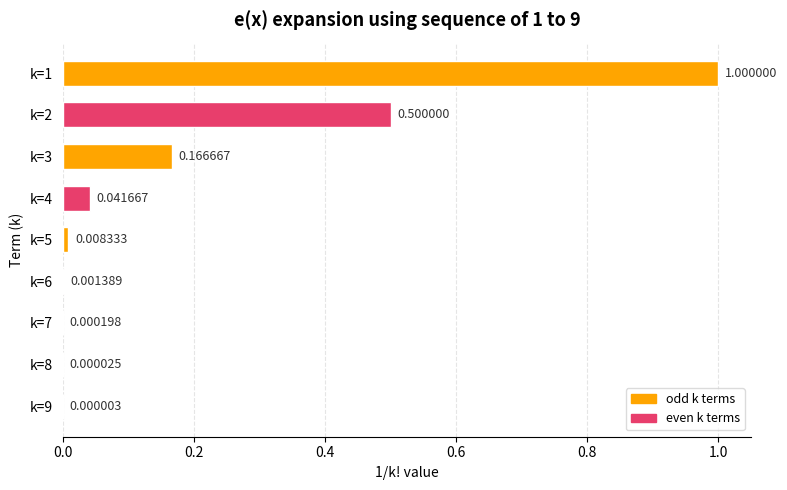

What is the change in value from k=2 to k=6?

-0.5